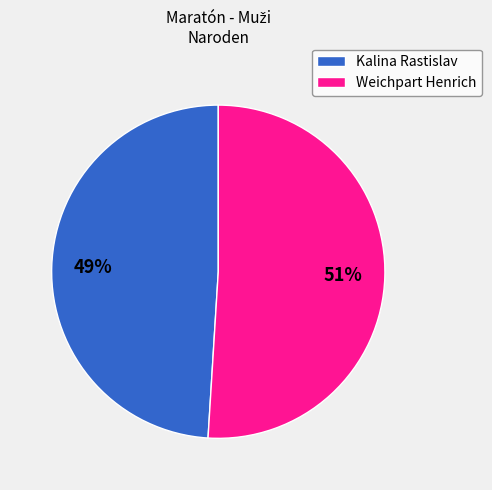

Combined, do Weichpart Henrich and Kalina Rastislav account for over 50%?

Yes